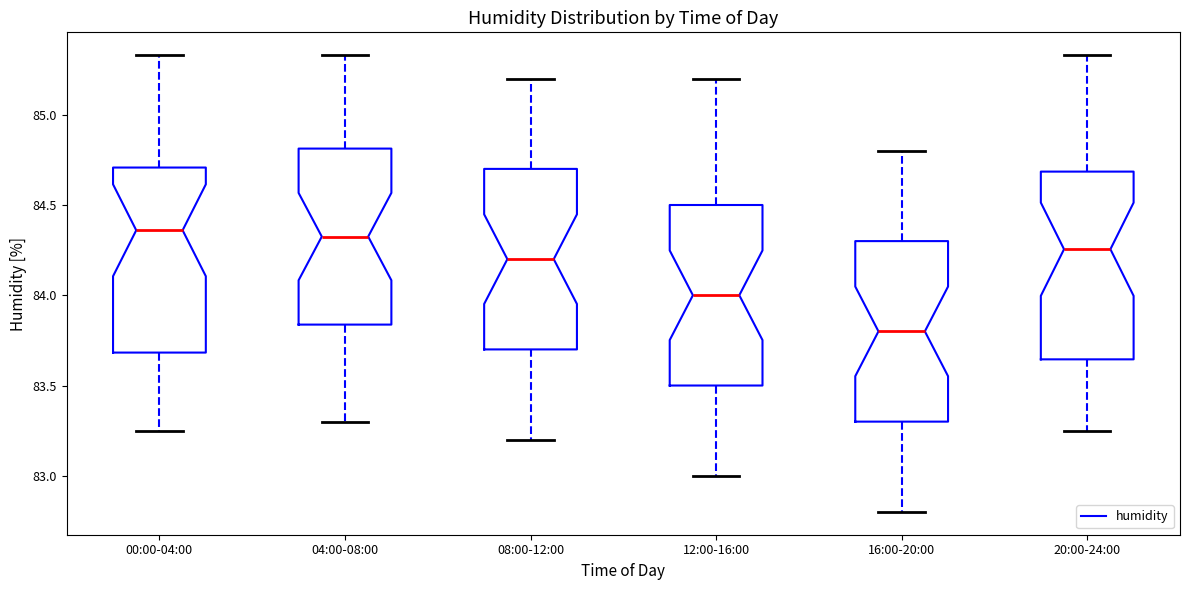

Reading left to right, transcribe this box plot: for each box, give where its median line is, the range the box spans, and where its two whiskers end, as read against the y-axis. The values are not printed on the chart, so give them approximately, as read against the axis.

00:00-04:00: median 84.35, box 83.70 to 84.70, whiskers 83.25 to 85.35
04:00-08:00: median 84.35, box 83.85 to 84.80, whiskers 83.30 to 85.35
08:00-12:00: median 84.20, box 83.70 to 84.70, whiskers 83.20 to 85.20
12:00-16:00: median 84.00, box 83.50 to 84.50, whiskers 83.00 to 85.20
16:00-20:00: median 83.80, box 83.30 to 84.30, whiskers 82.80 to 84.80
20:00-24:00: median 84.25, box 83.65 to 84.70, whiskers 83.25 to 85.35